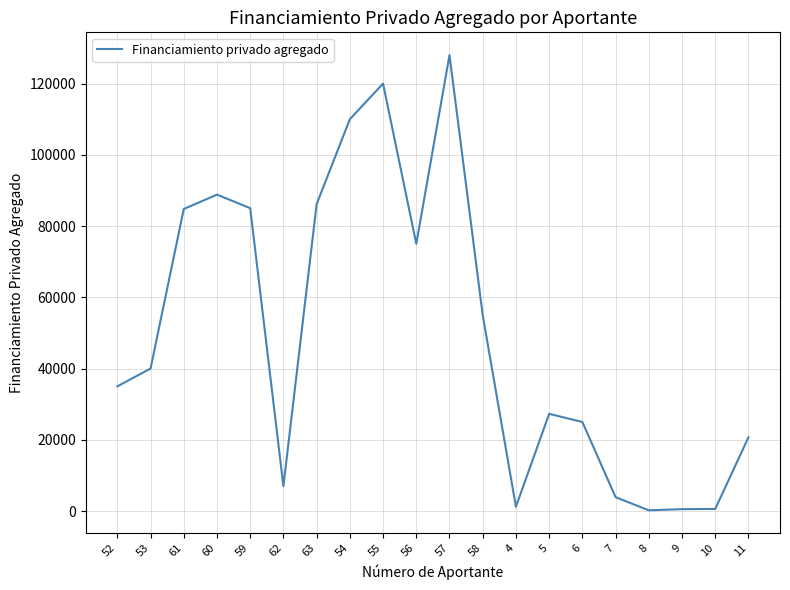

What is the difference between the maximum and minimum values?

127800.0